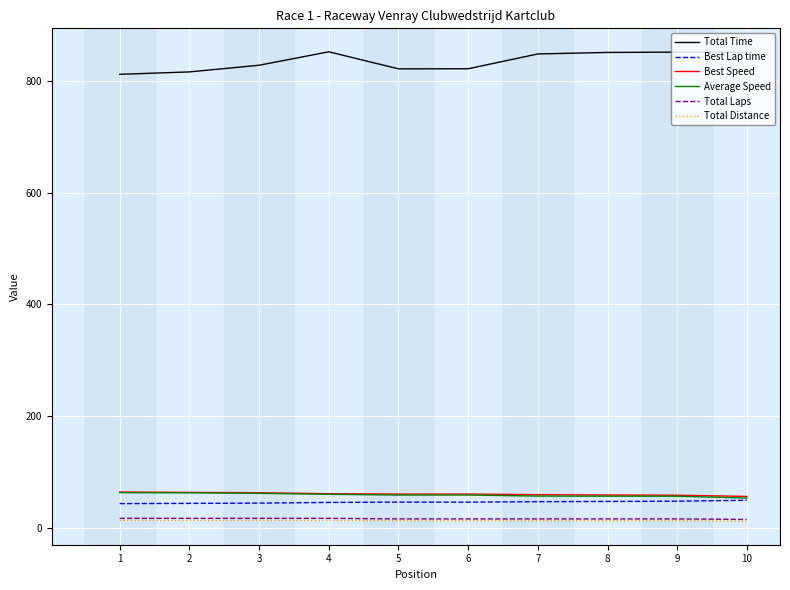

What is the lowest value of the Best Speed series?

57.2